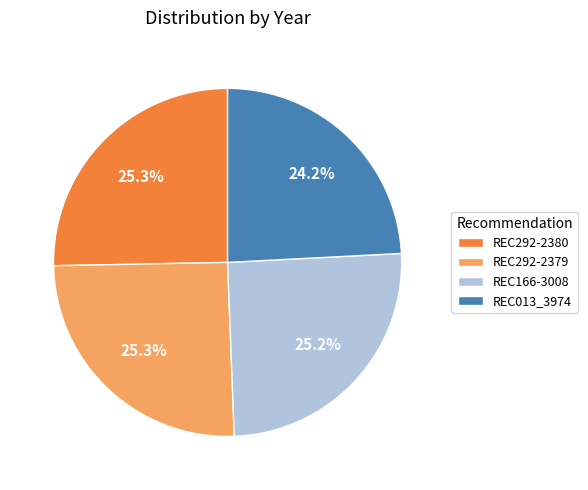

Approximately how many times larger is the value at REC166-3008 compared to REC292-2379?

1.0